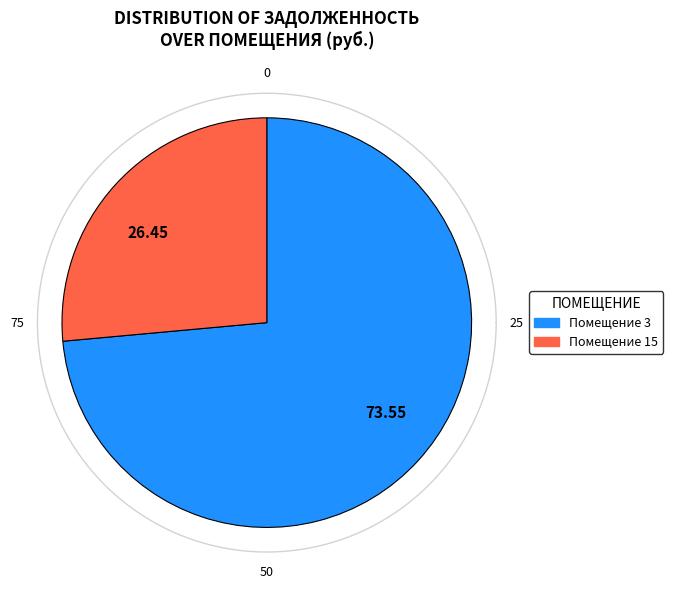

Which slice is the largest?

3